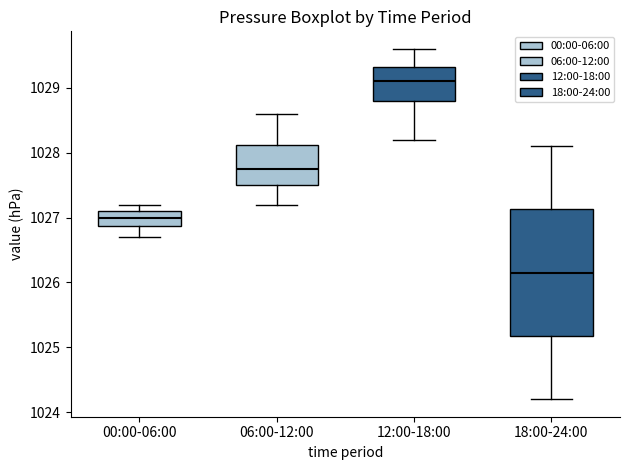

Reading left to right, read every box against the y-axis: the position of its median line, the range the box covers, and the ends of its whiskers. The values are not printed on the chart, so give them approximately, as read against the axis.

00:00-06:00: median 1027.0, box 1026.9 to 1027.1, whiskers 1026.7 to 1027.2
06:00-12:00: median 1027.8, box 1027.5 to 1028.1, whiskers 1027.2 to 1028.6
12:00-18:00: median 1029.1, box 1028.8 to 1029.3, whiskers 1028.2 to 1029.6
18:00-24:00: median 1026.2, box 1025.2 to 1027.1, whiskers 1024.2 to 1028.1